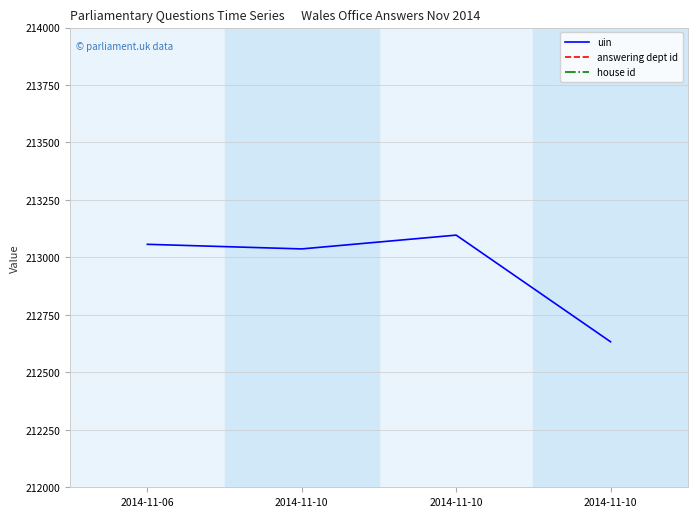

What is the value of the house id point at the 2nd from the left?

1